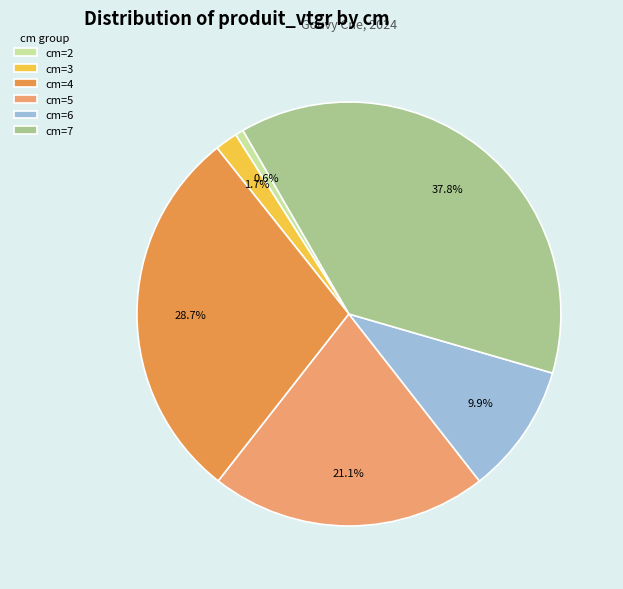

Combined, do cm=4 and cm=7 account for over 50%?

Yes